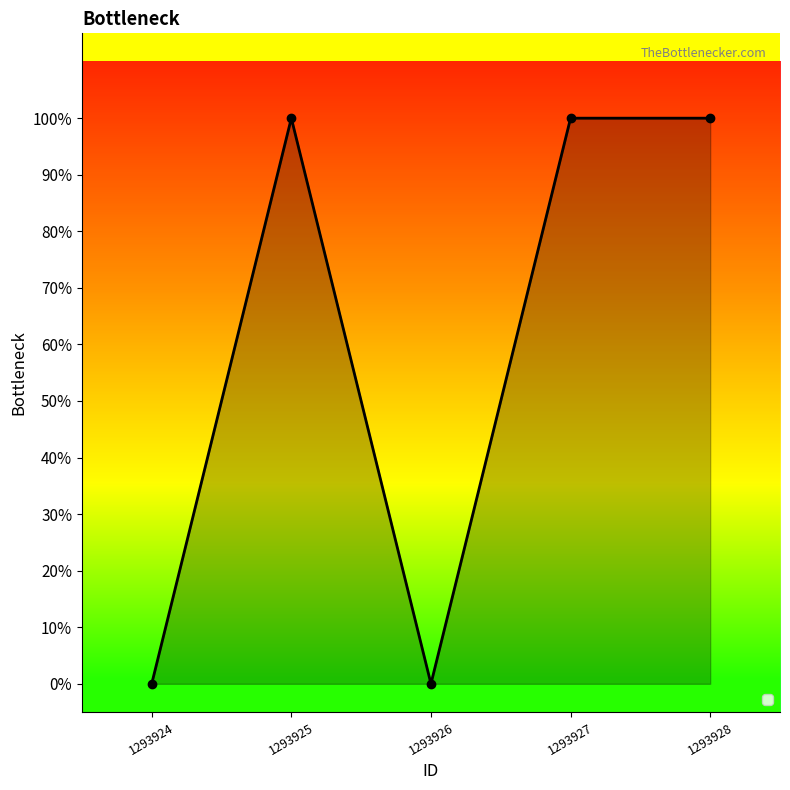

How many interior local valleys (lower than both neighbors) does the data have?

1